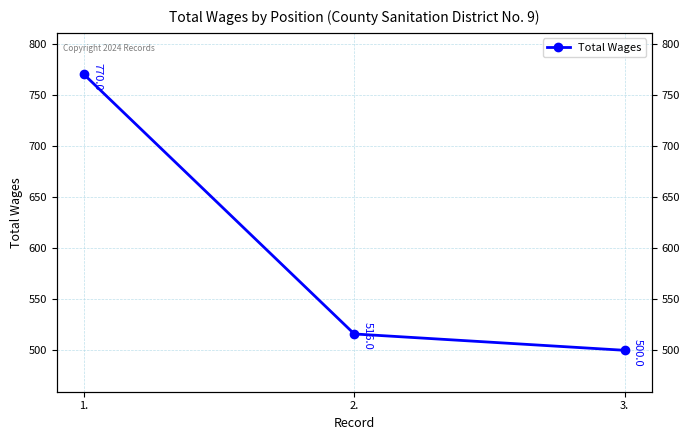

Reading left to right, what are all the values shown in this chart?

770	516	500